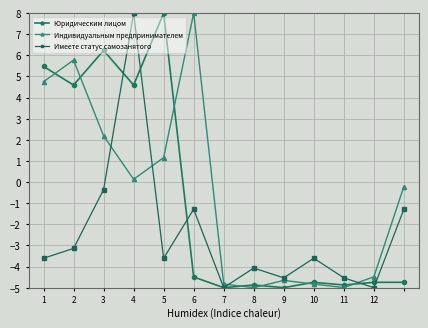

How many interior local valleys does the Имеете статус самозанятого series have?

4